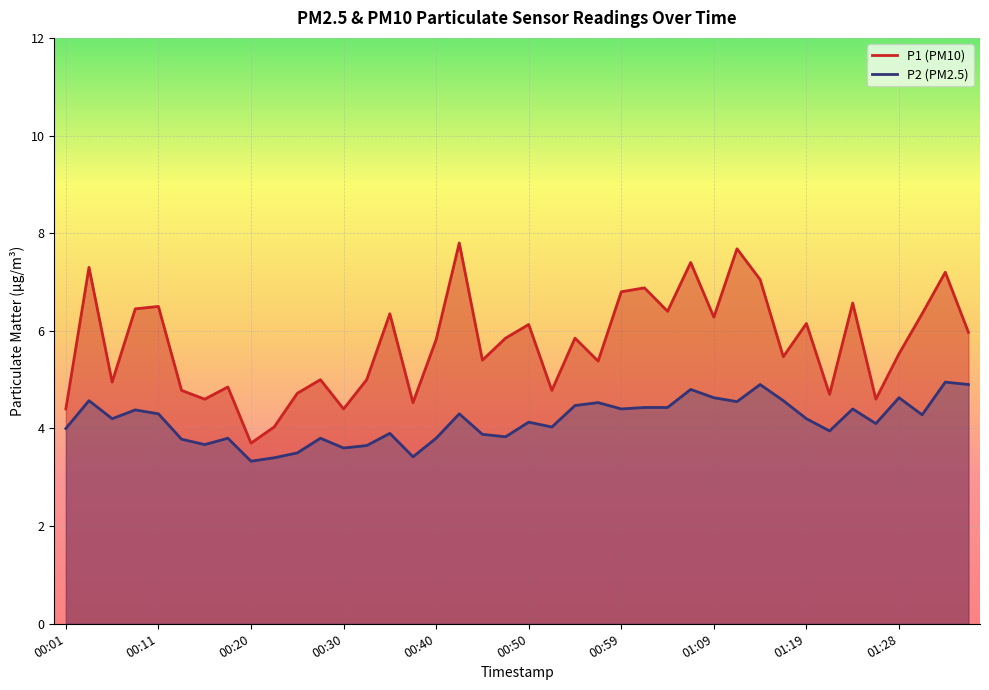

At how many categories does at least one series exceed 6?

17